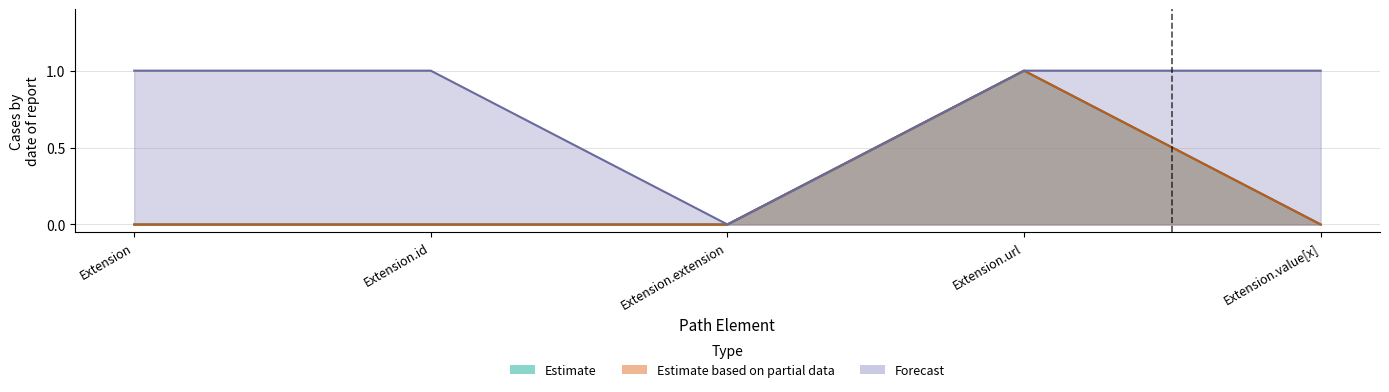

At which category does Estimate based on partial data reach its first local peak?

Extension.url